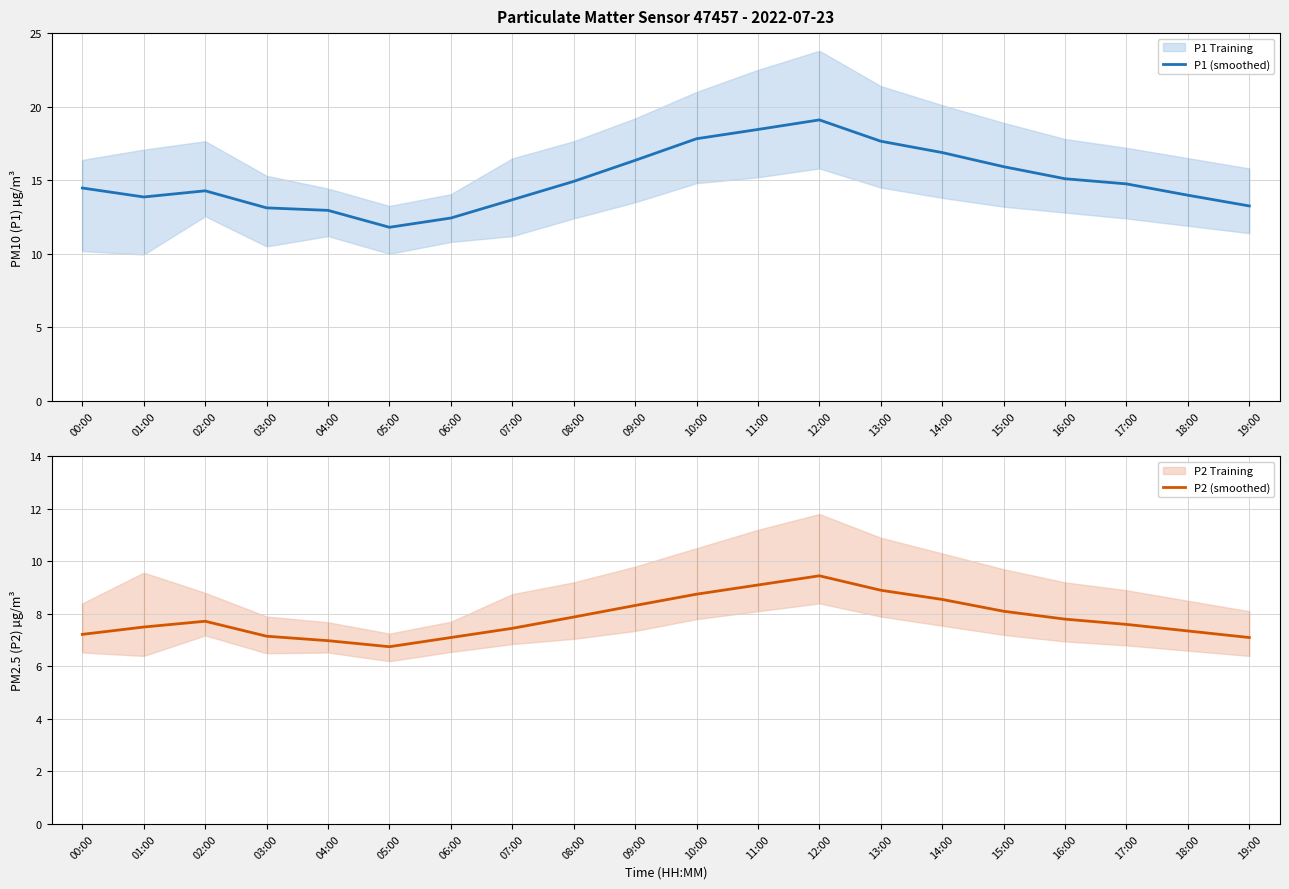

The value of P2 (smoothed) at 03:00 is 7.2. True or false?

True